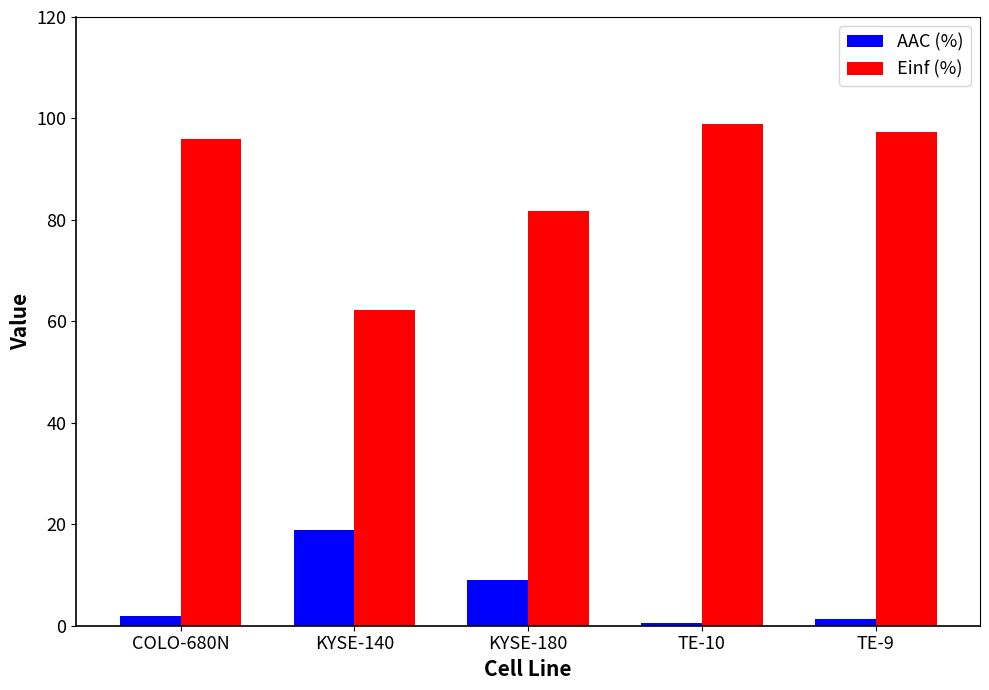

Are the bars horizontal?

No